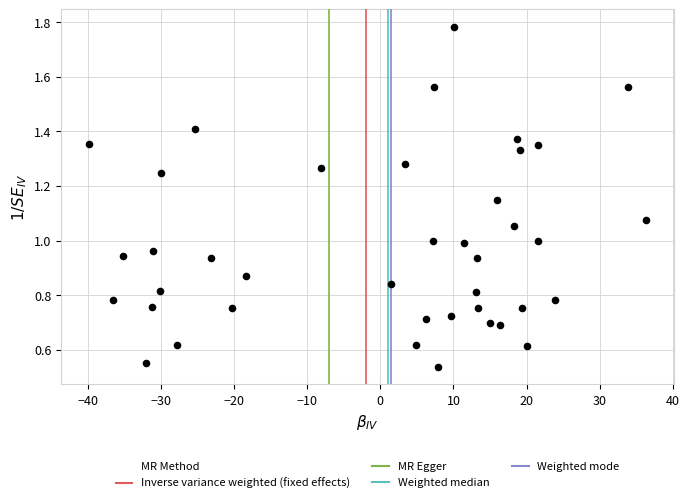

What is the range of X values (max minus min)?

76.1